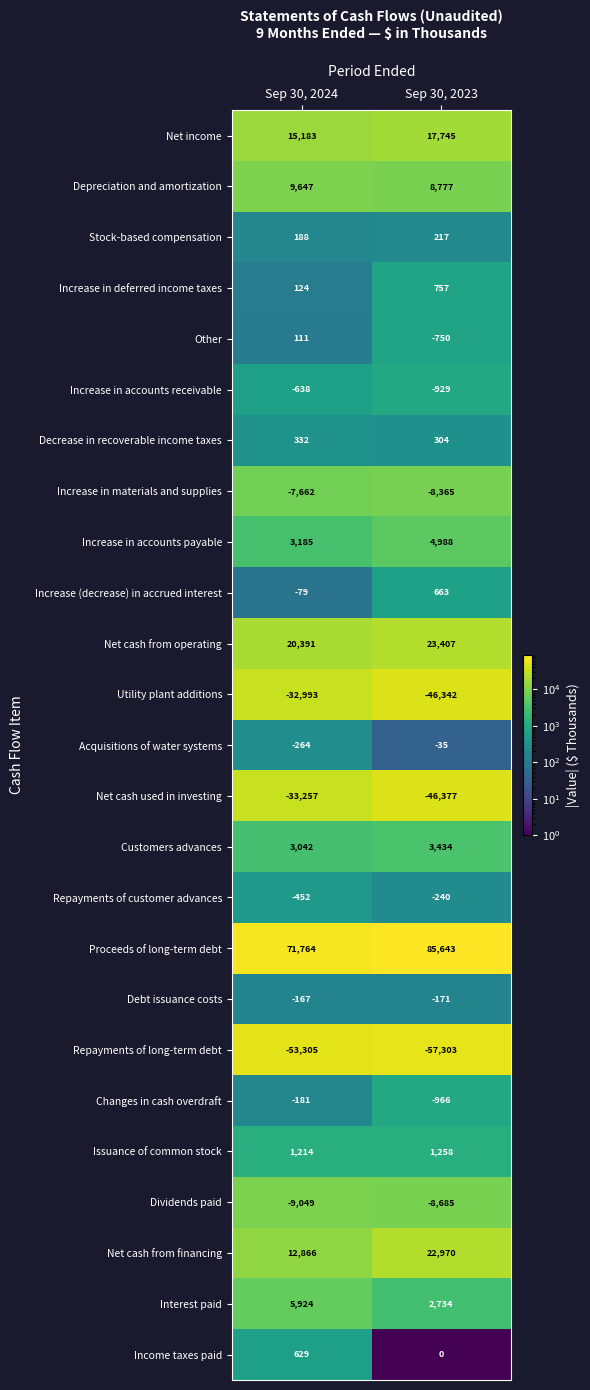

Rank the categories by Increase in accounts payable value from highest to lowest.

Sep 30, 2023, Sep 30, 2024